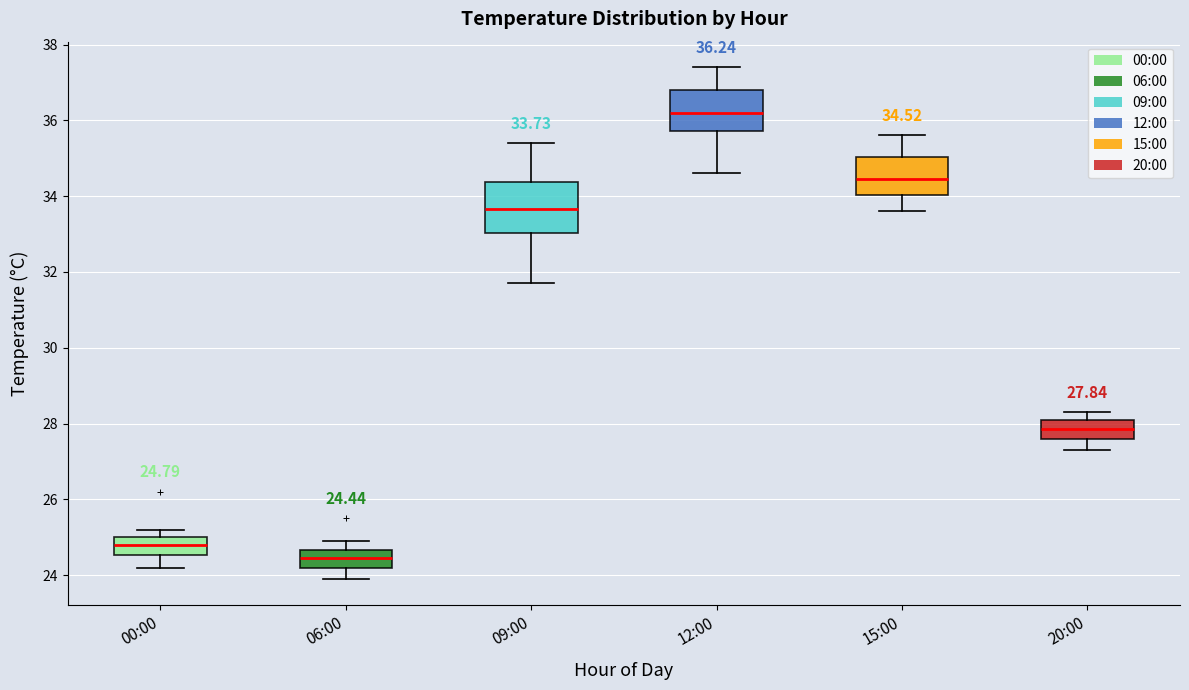

Which box has the lowest median line?

06:00